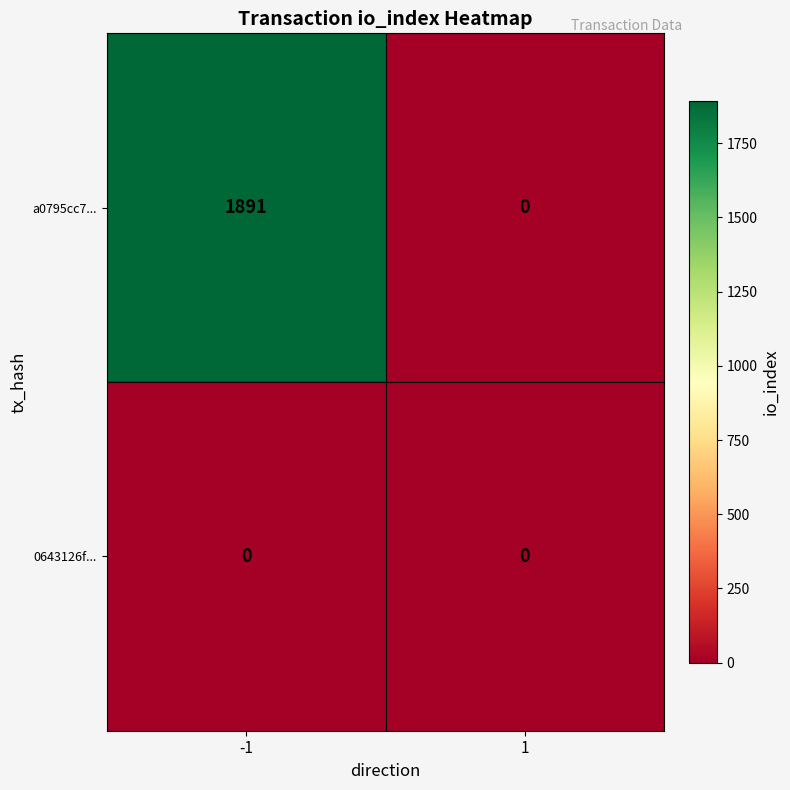

Is it true that a0795cc7... equals 2576 at -1?

False